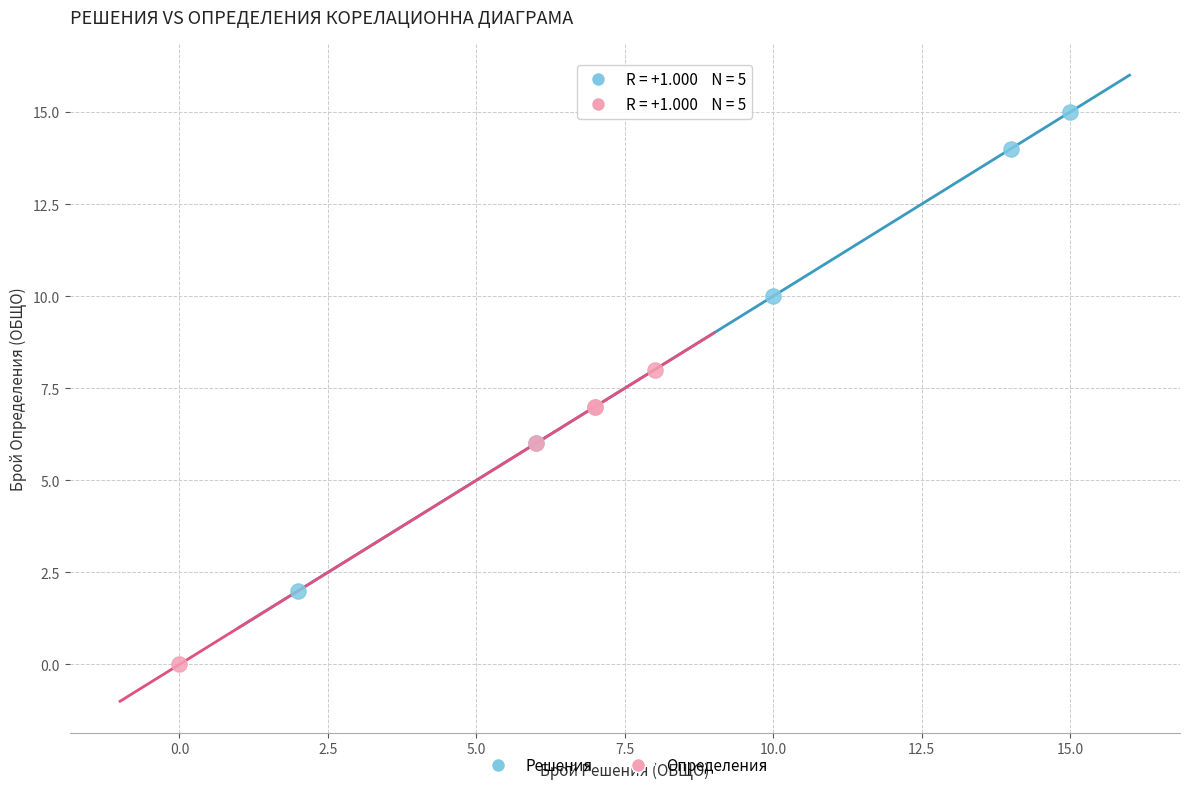

Which series contains the lowest Y value?

Определения